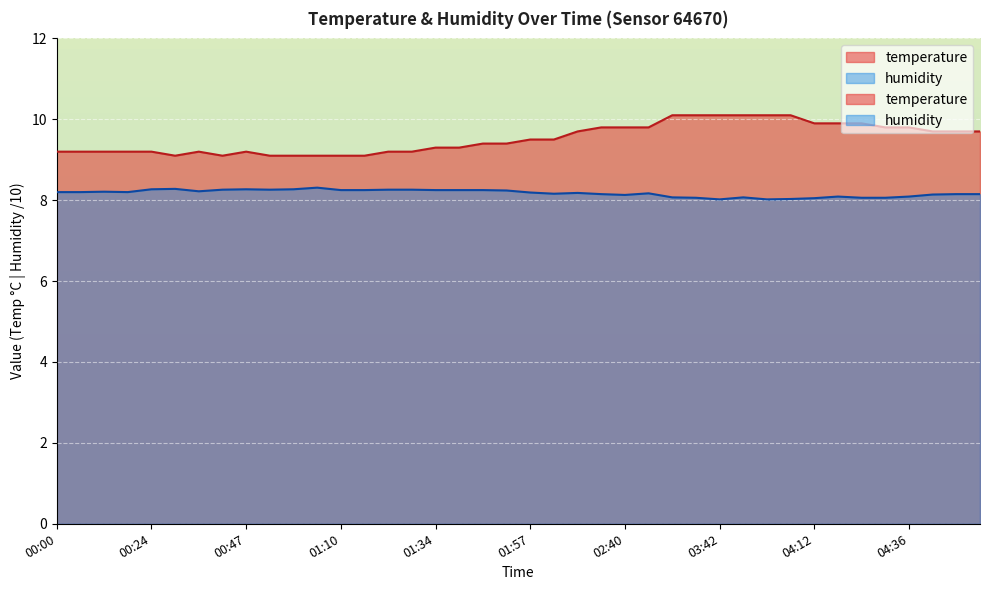

List the labels in order of temperature value, smallest first.

00:29, 00:41, 00:53, 00:59, 01:04, 01:10, 01:16, 00:00, 00:06, 00:12, 00:18, 00:24, 00:35, 00:47, 01:22, 01:28, 01:34, 01:39, 01:45, 01:51, 01:57, 02:03, 02:28, 04:42, 04:48, 04:54, 02:34, 02:40, 02:46, 04:30, 04:36, 04:12, 04:18, 04:24, 03:23, 03:36, 03:42, 03:54, 04:00, 04:06